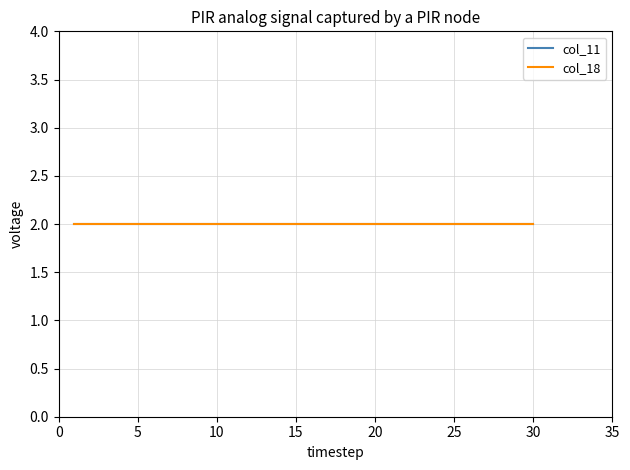

True or false: Step 1 and Series_col18 cross at least once.

False